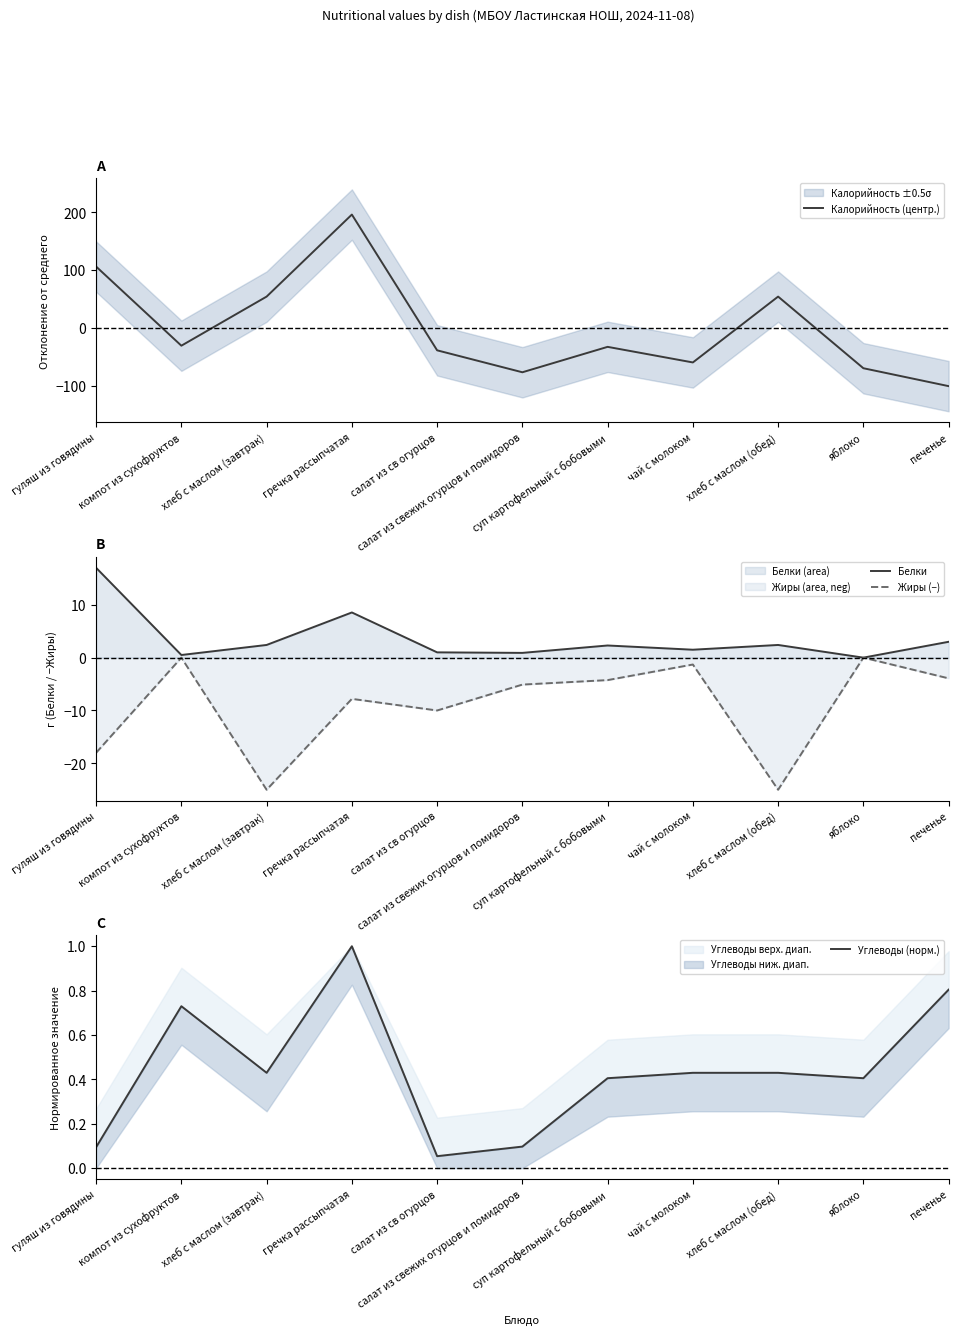

Which series has the widest spread of values?

Калорийность (центр.)